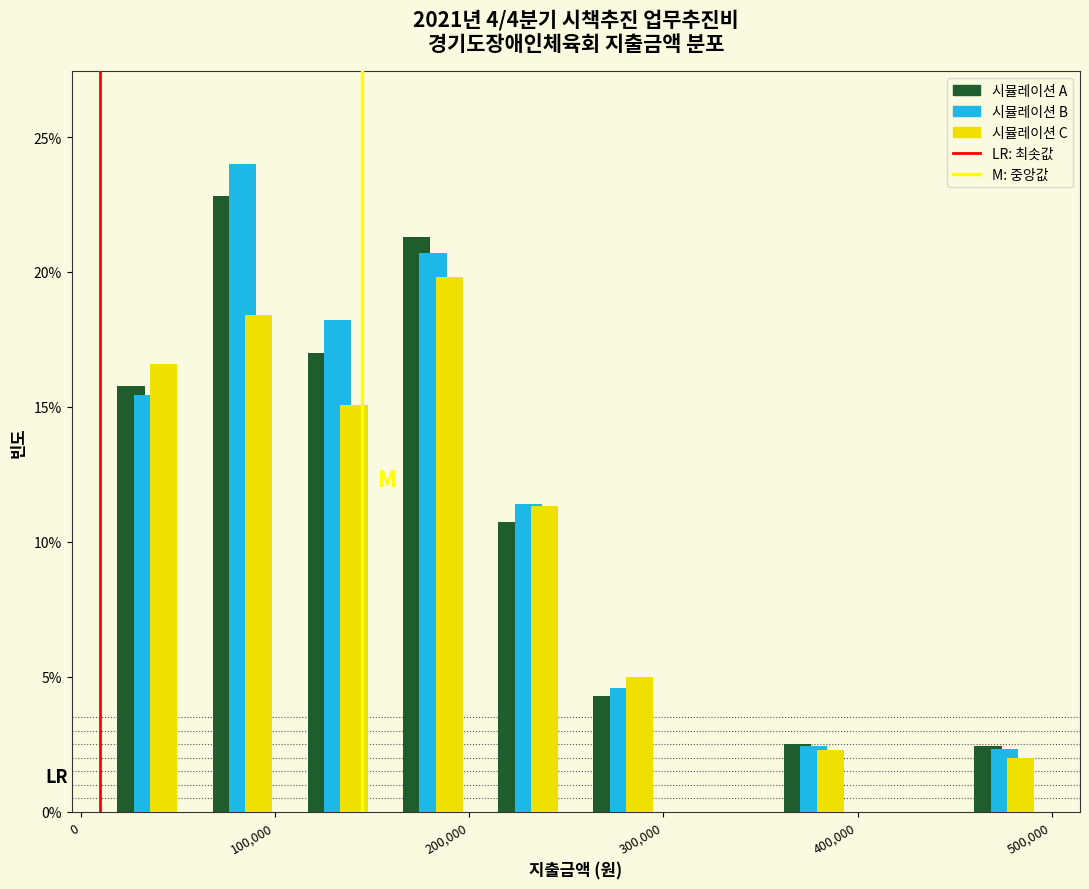

Reading left to right, transcribe this chart: for each range on the x-axis, give the height of each series' bar. Neither the bar edges nor the heights are printed on the chart, so give them approximately, as read against the axes.

10000 to 60000: 시뮬레이션 A=16.0	시뮬레이션 B=15.5	시뮬레이션 C=16.5
60000 to 110000: 시뮬레이션 A=23.0	시뮬레이션 B=24.0	시뮬레이션 C=18.5
110000 to 160000: 시뮬레이션 A=17.0	시뮬레이션 B=18.0	시뮬레이션 C=15.0
160000 to 210000: 시뮬레이션 A=21.5	시뮬레이션 B=20.5	시뮬레이션 C=20.0
210000 to 250000: 시뮬레이션 A=10.5	시뮬레이션 B=11.5	시뮬레이션 C=11.5
250000 to 300000: 시뮬레이션 A=4.5	시뮬레이션 B=4.5	시뮬레이션 C=5.0
300000 to 350000: 시뮬레이션 A=0	시뮬레이션 B=0	시뮬레이션 C=0
350000 to 400000: 시뮬레이션 A=2.5	시뮬레이션 B=2.5	시뮬레이션 C=2.5
400000 to 450000: 시뮬레이션 A=0	시뮬레이션 B=0	시뮬레이션 C=0
450000 to 500000: 시뮬레이션 A=2.5	시뮬레이션 B=2.5	시뮬레이션 C=2.0